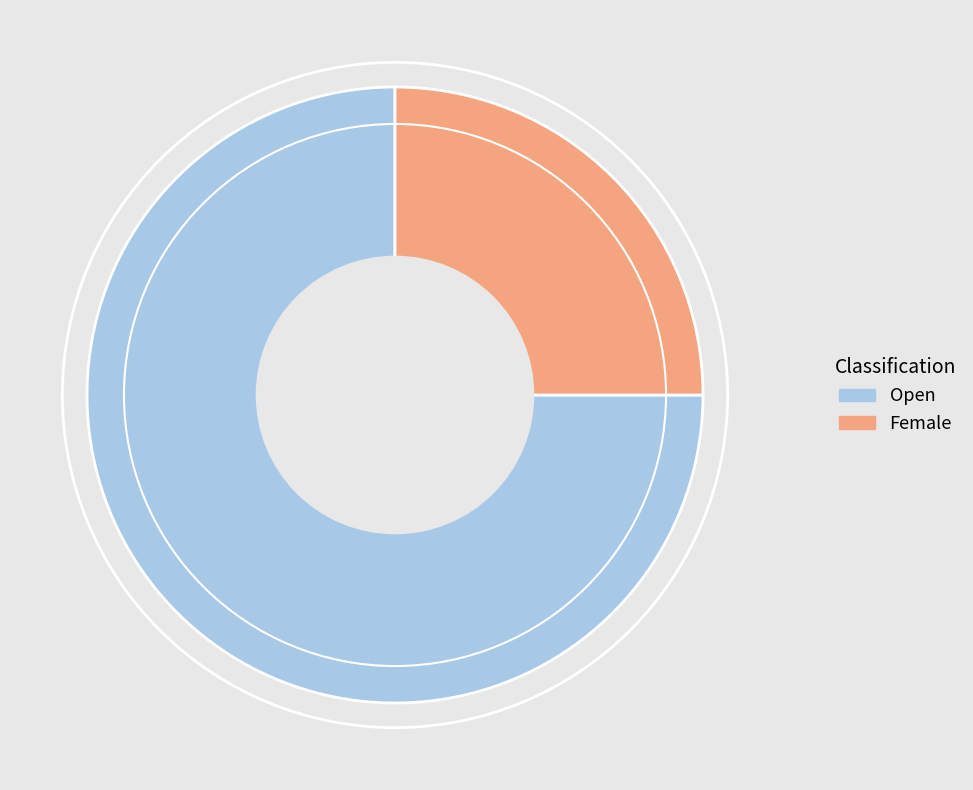

Is there any slice that represents more than half of the pie?

Yes